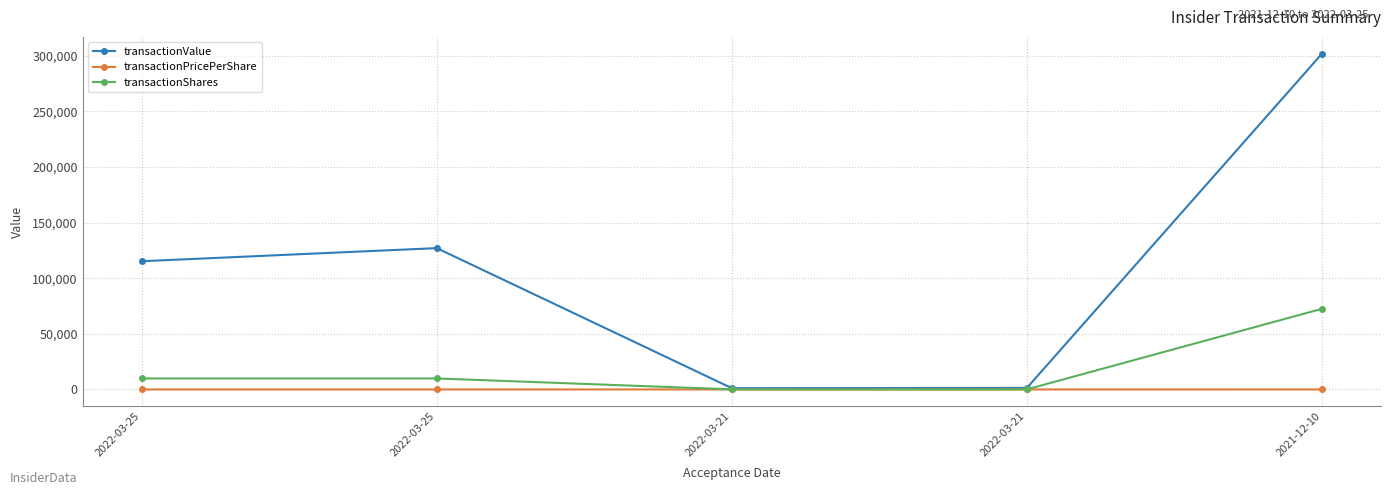

At which category does transactionPricePerShare reach its first local peak?

2022-03-25